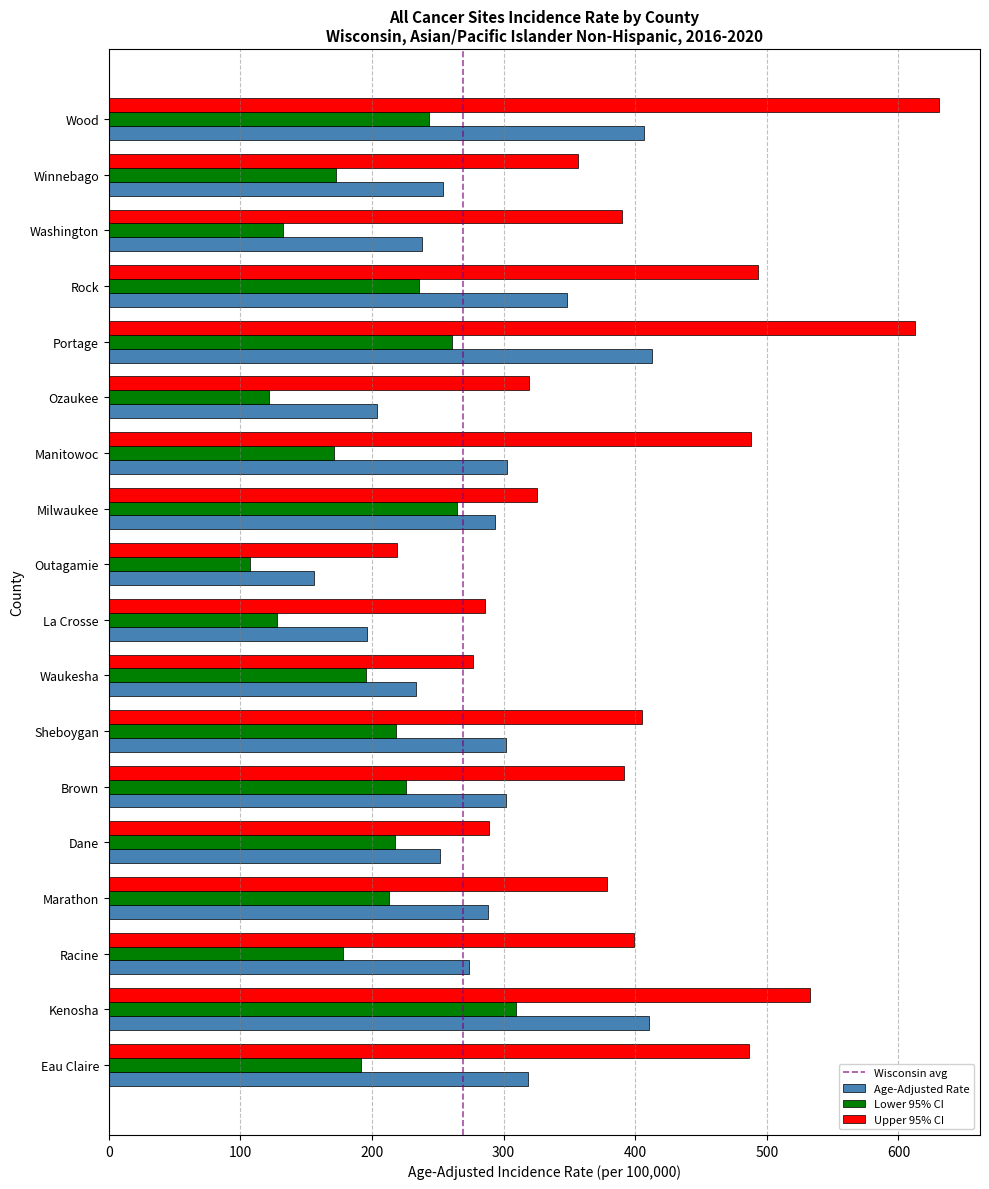

The value of Lower 95% CI at Marathon is 213.2. True or false?

True